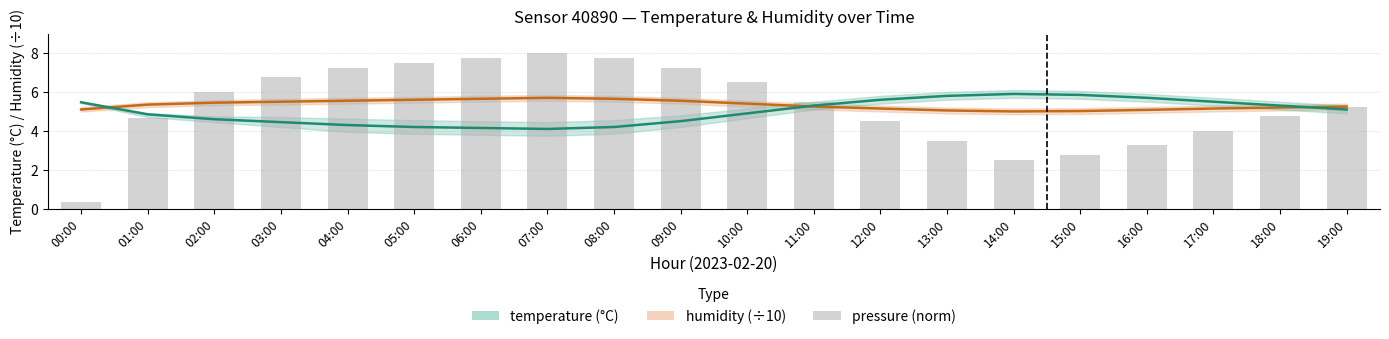

True or false: pressure (norm) has a value of 2.1 at 11:00.

False